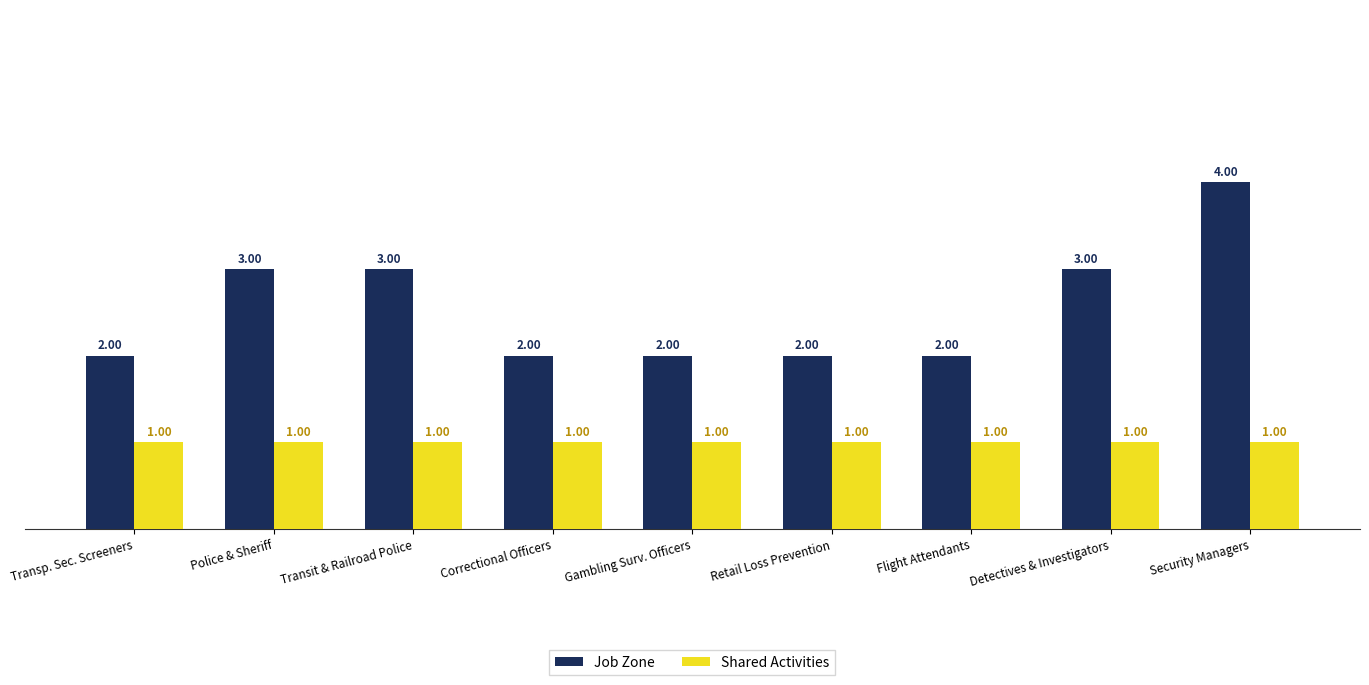

List the series in order of their peak value, highest first.

Job Zone, Shared Activities